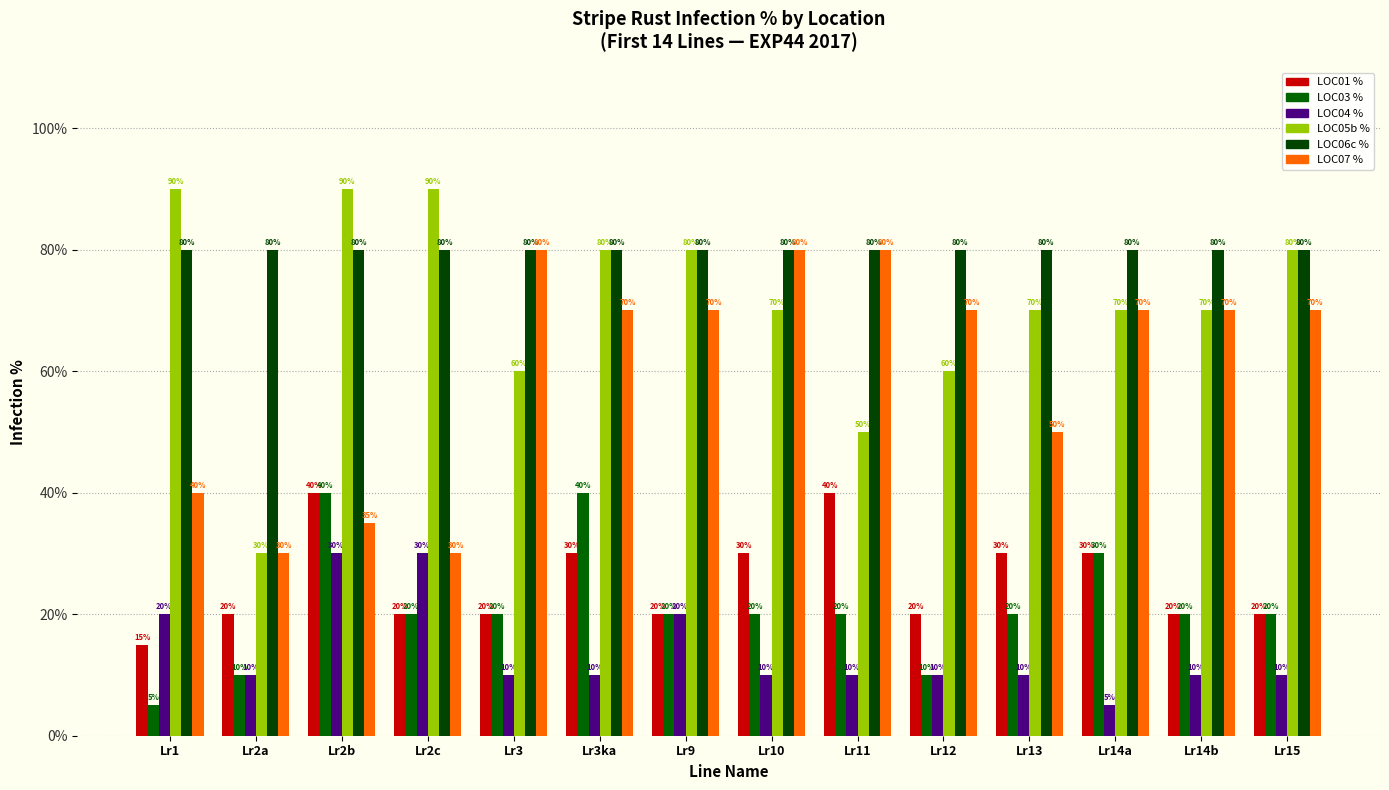

At which category is the sum across all series the highest?

Lr2b